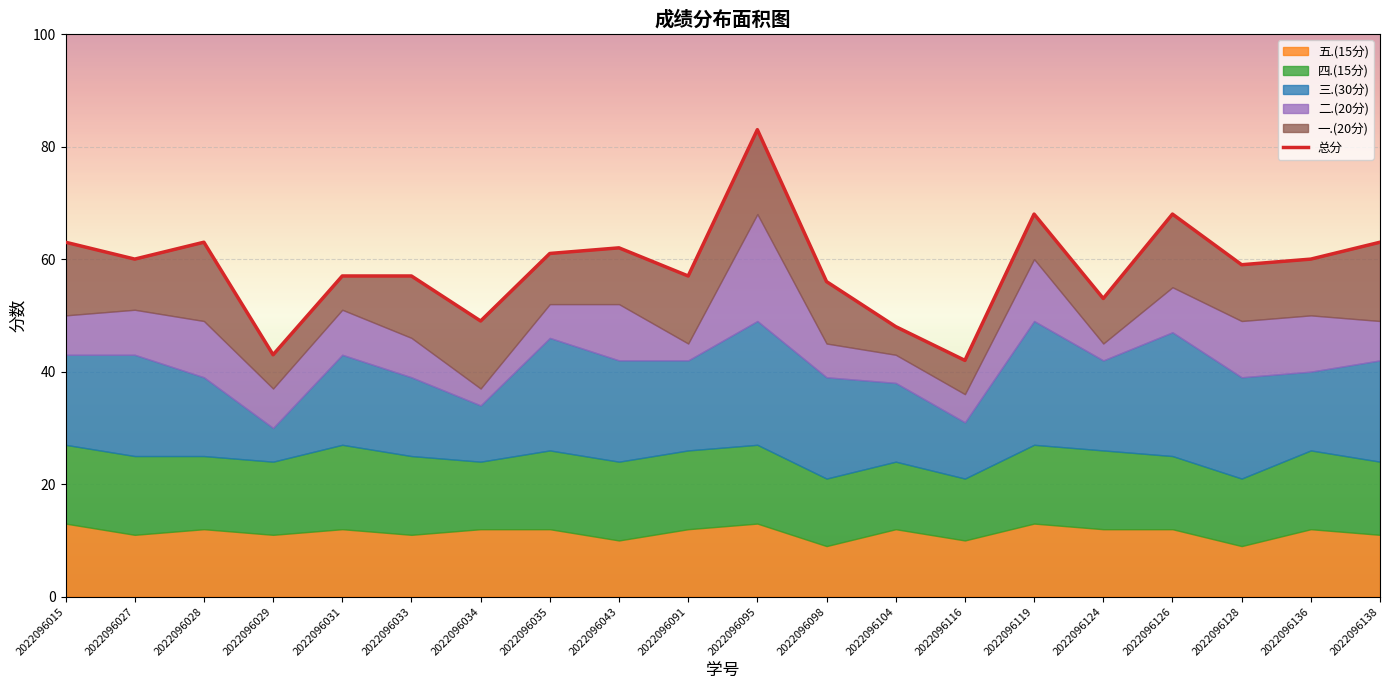

What is the value of the 18th point from the left?

59